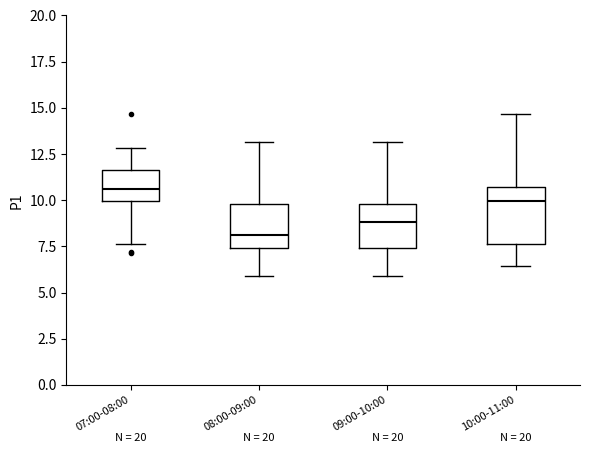

Reading left to right, read every box against the y-axis: the position of its median line, the range the box covers, and the ends of its whiskers. The values are not printed on the chart, so give them approximately, as read against the axis.

07:00-08:00: median 10.5, box 10.0 to 11.5, whiskers 7.5 to 13.0
08:00-09:00: median 8.0, box 7.5 to 10.0, whiskers 6.0 to 13.0
09:00-10:00: median 9.0, box 7.5 to 10.0, whiskers 6.0 to 13.0
10:00-11:00: median 10.0, box 7.5 to 10.5, whiskers 6.5 to 14.5